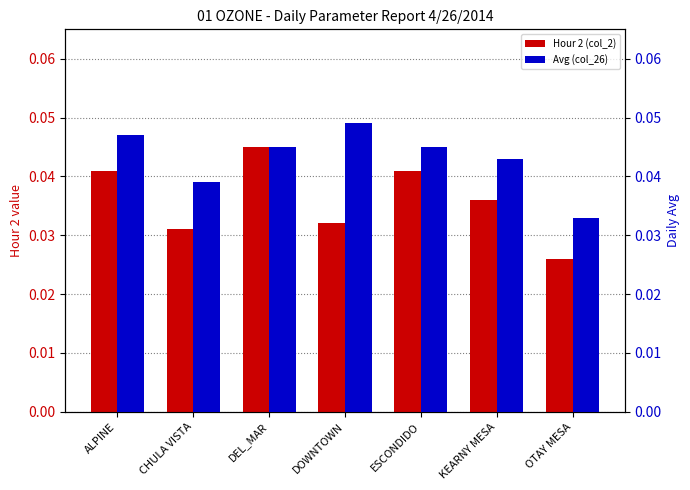

The value of Avg (col_26) at ALPINE is 0.0. True or false?

True